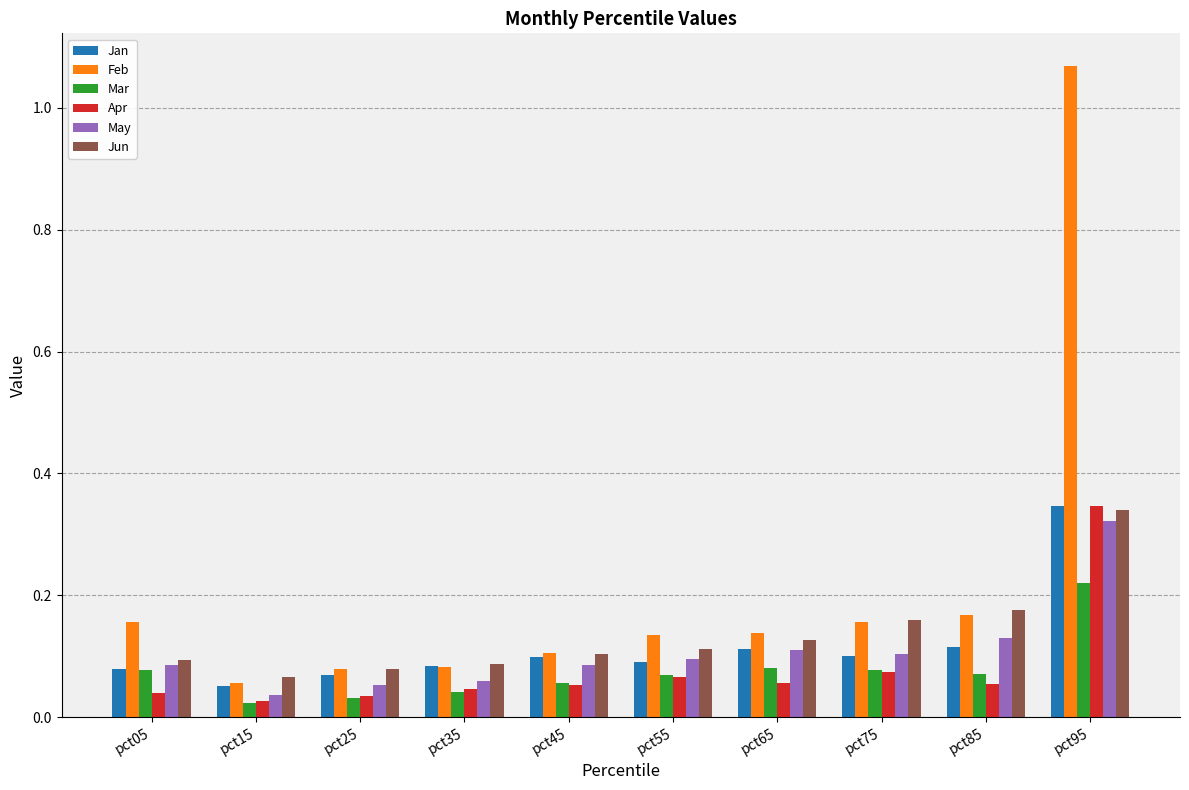

Is the value of Mar at pct25 greater than the value of Jun at pct35?

No